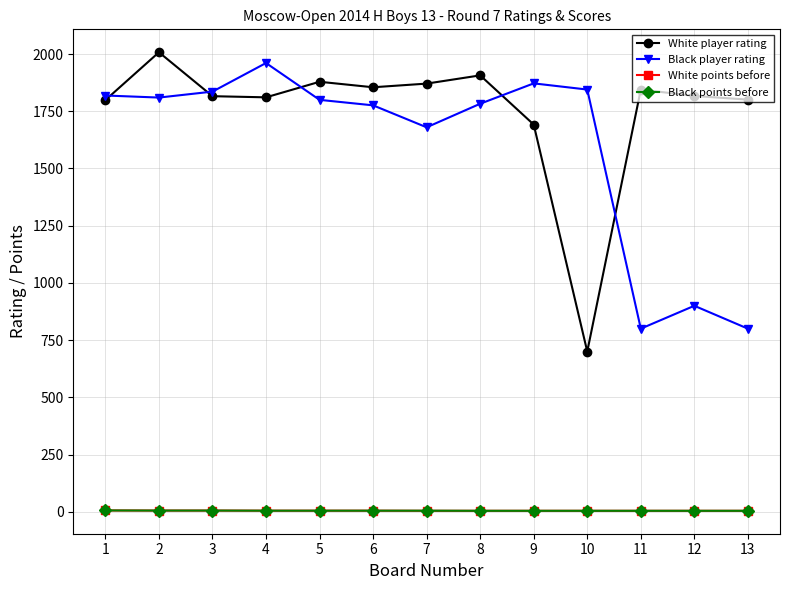

How many values in the Black points before series exceed 4?

7